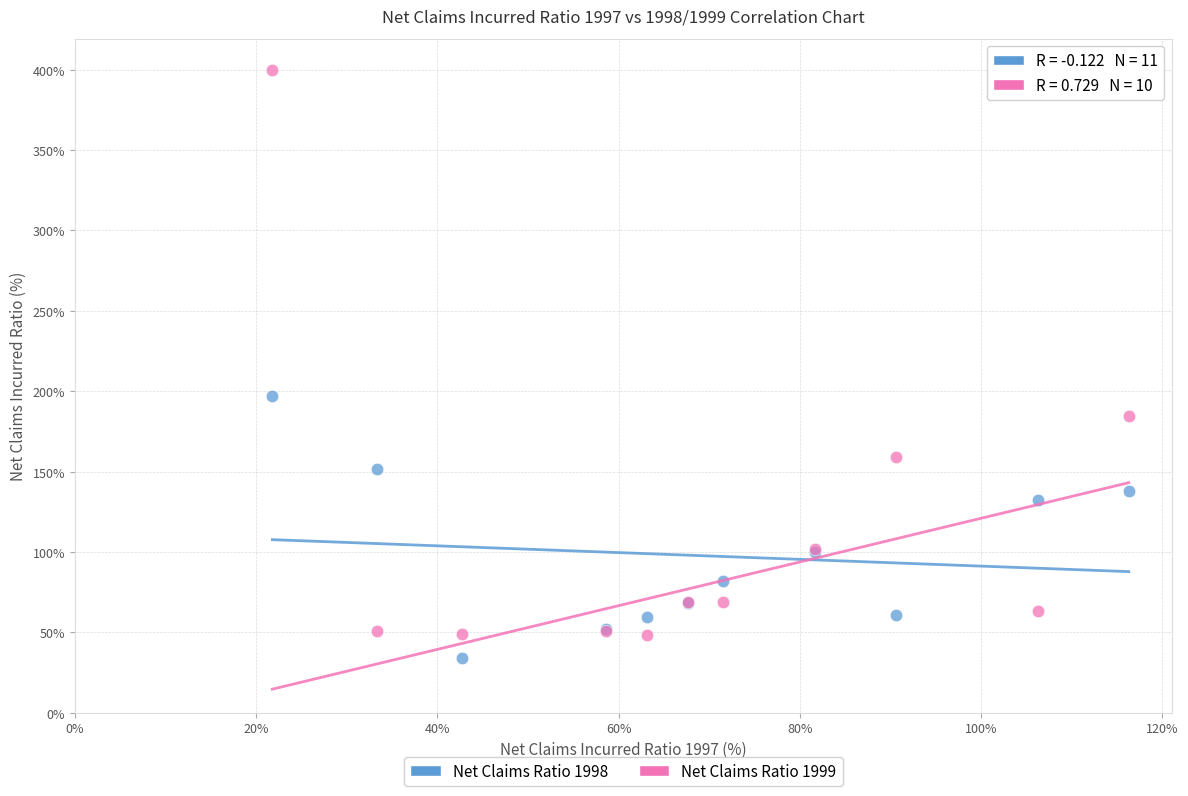

Which series reaches the maximum Y coordinate?

Net Claims Ratio 1999